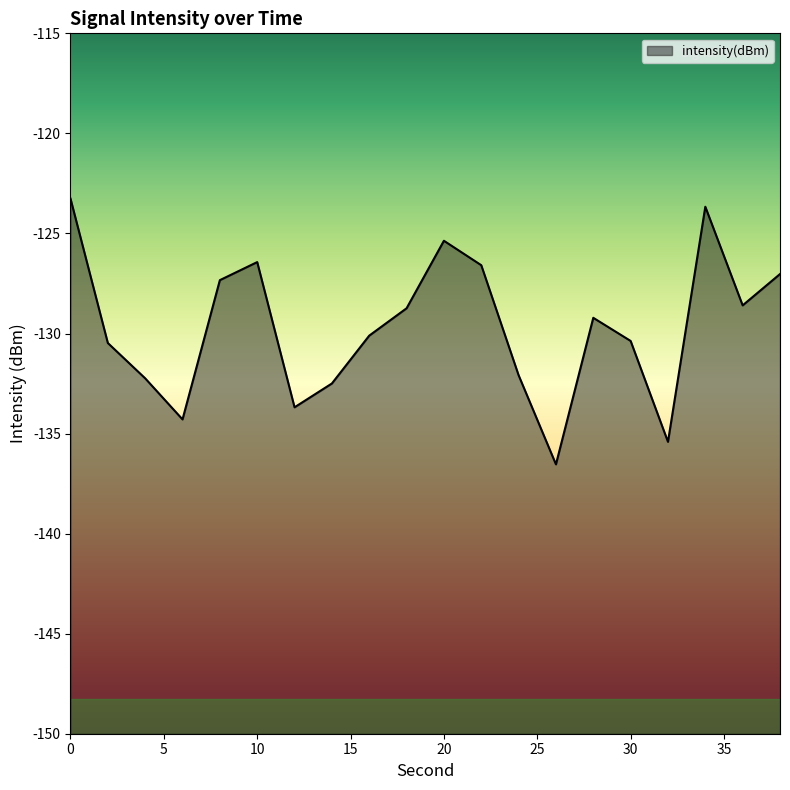

What is the average value?

-129.7